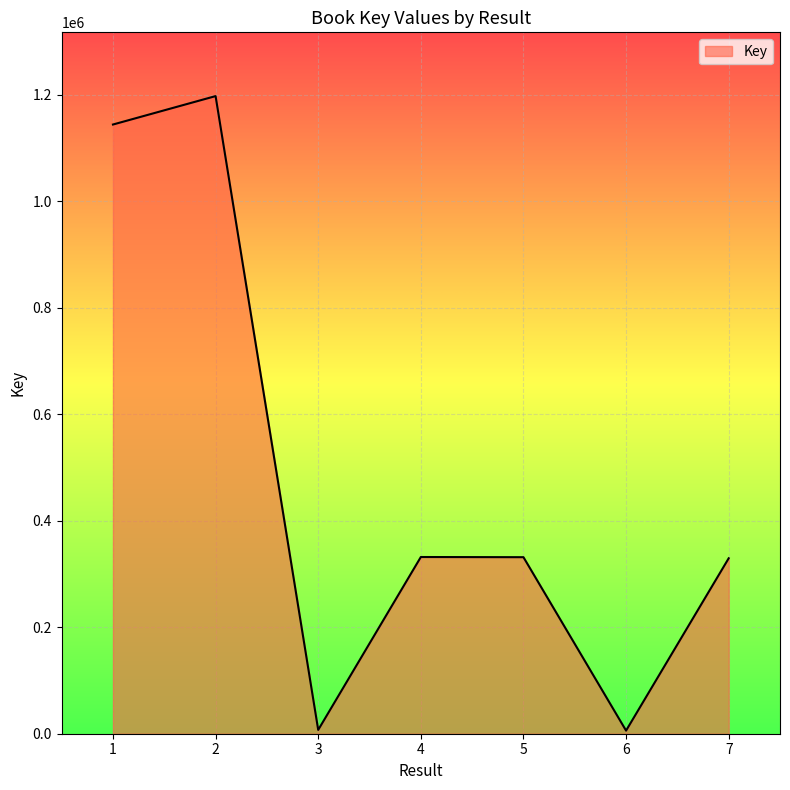

What is the sum of the values at 2 and 5?

1528640